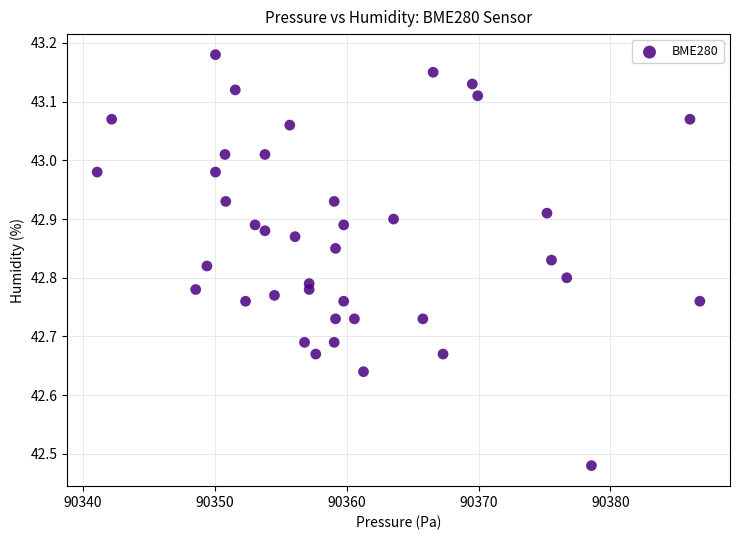

What is the range of X values (max minus min)?

45.7